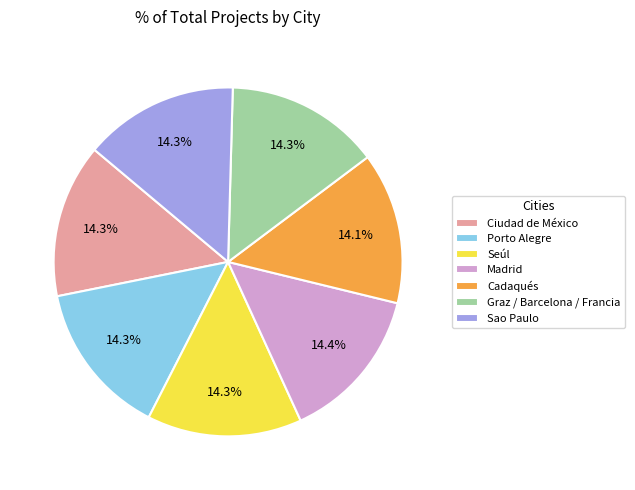

Is it true that Sao Paulo is 1% of the pie?

False